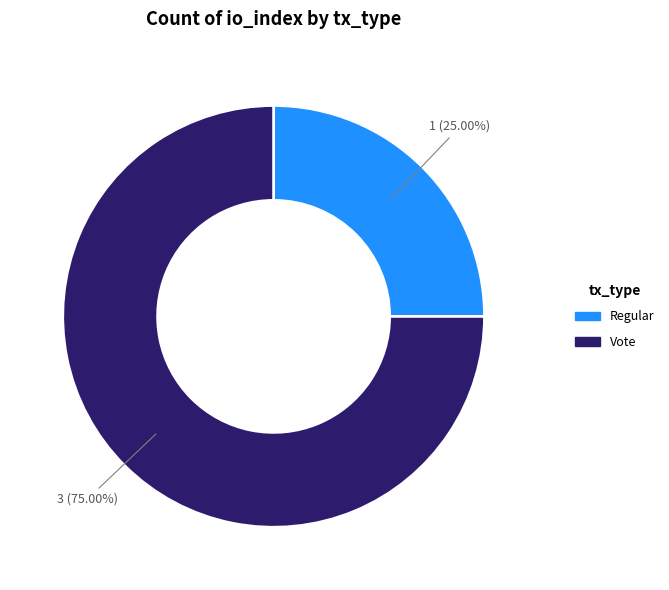

What percentage do Vote and Regular together represent?

100.0%